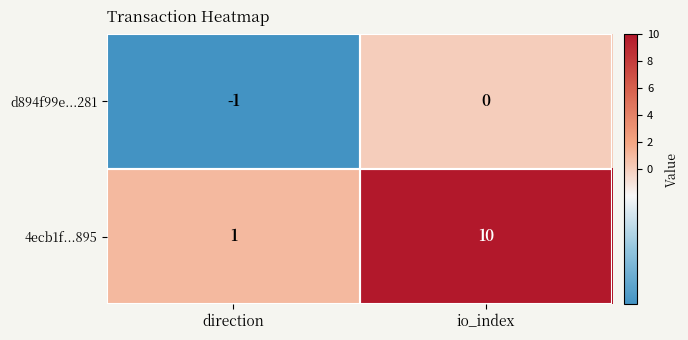

Is it true that 4ecb1f...895 equals 10 at io_index?

True